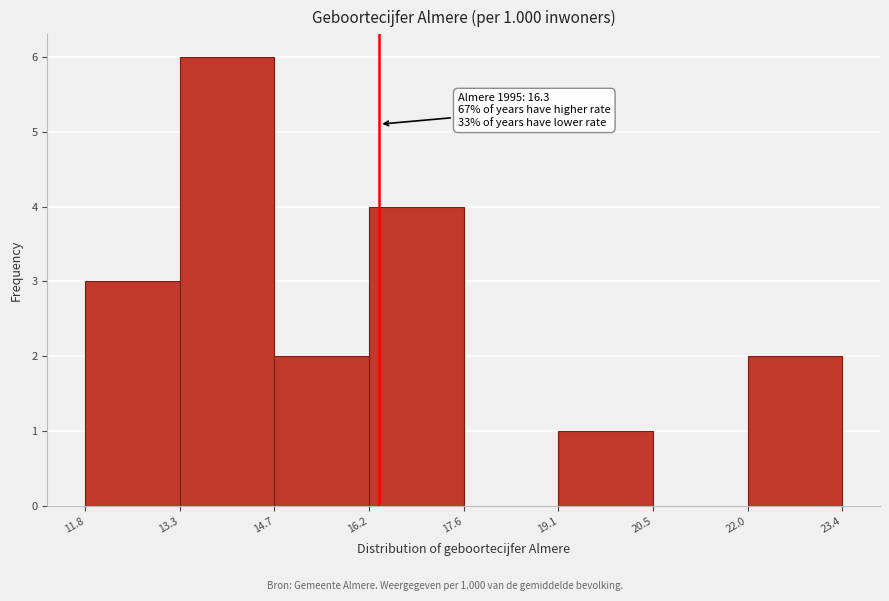

Over which range of the x-axis is the bar tallest?

13.3 to 14.7